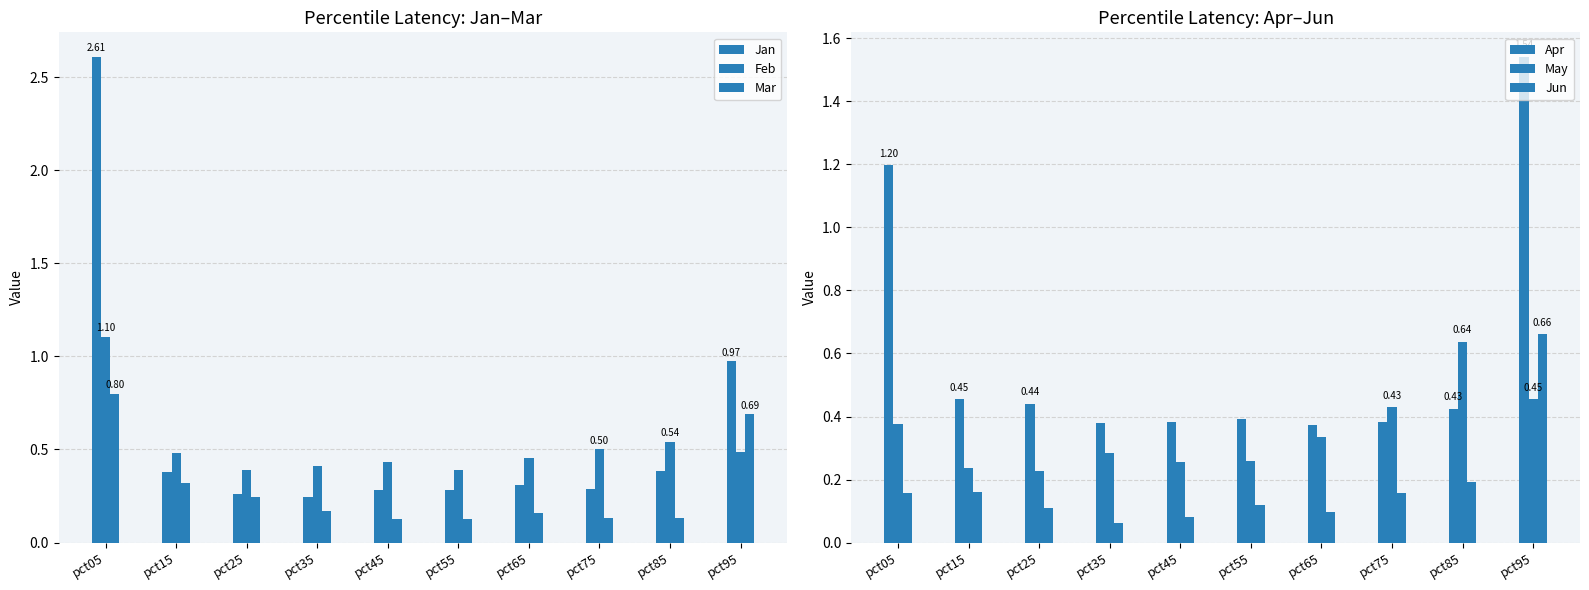

Are the bars horizontal?

No